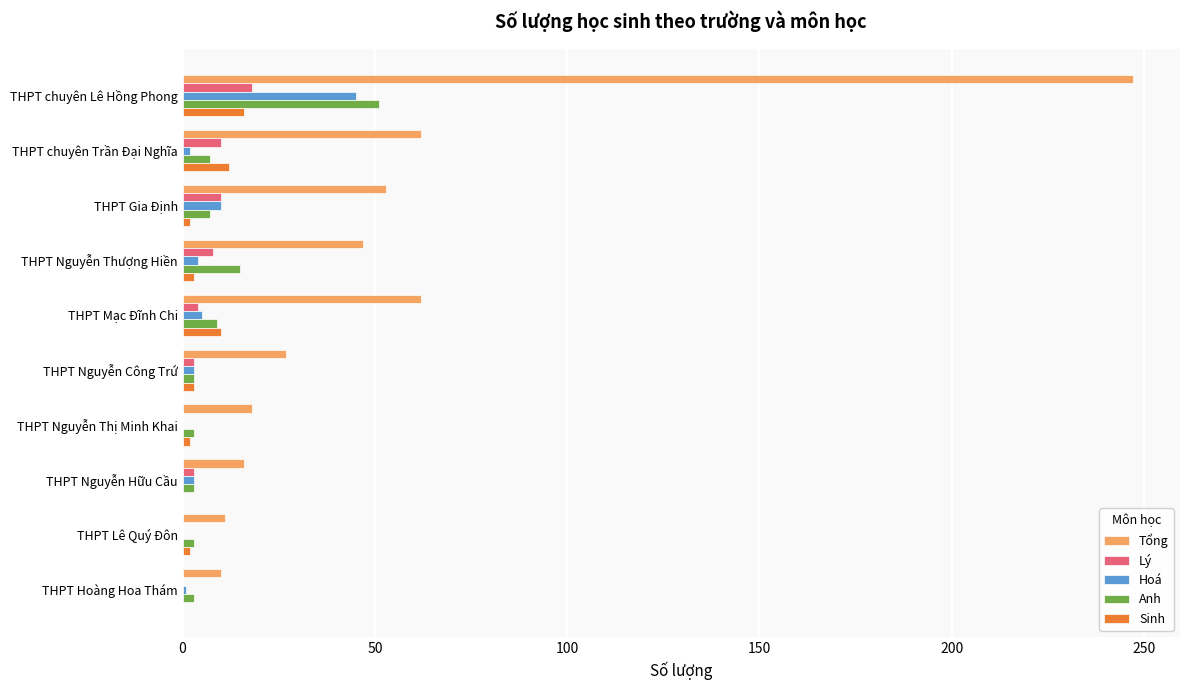

What is the sum of all Hoá values?

73